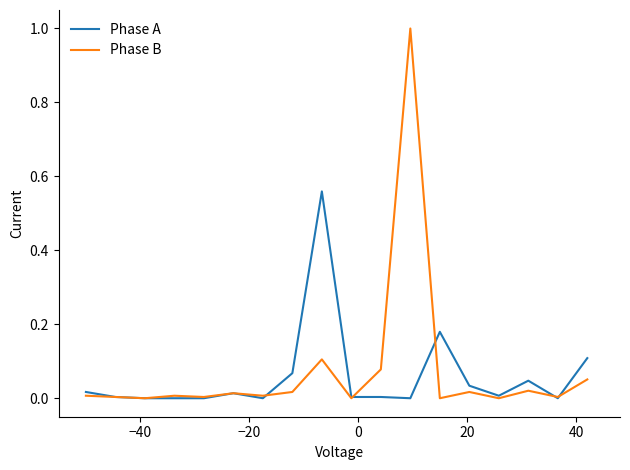

Which series has the widest spread of values?

Phase B